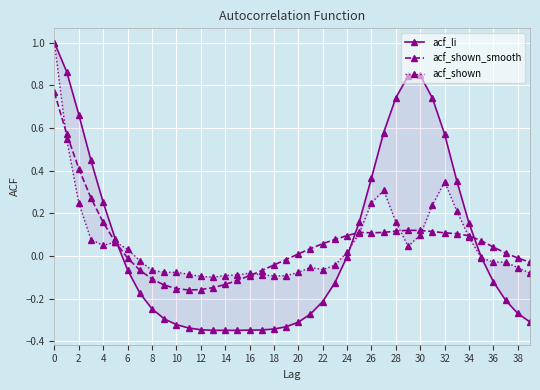

What is the label of the 26th point from the left?

25